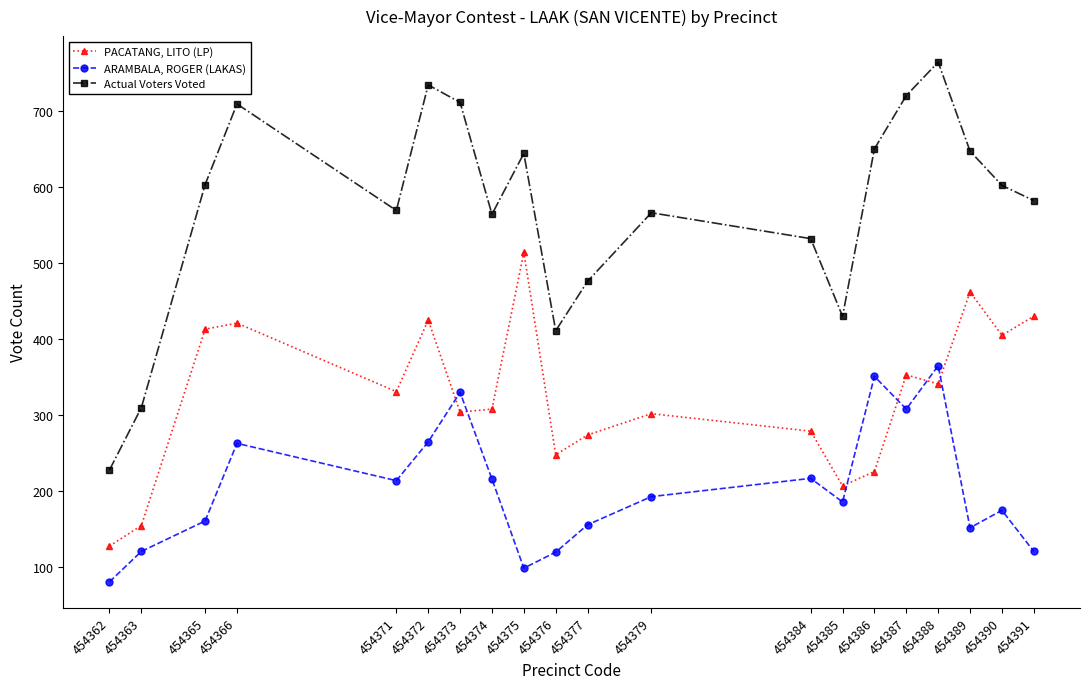

At which category does the chart reach its minimum across all series?

454362